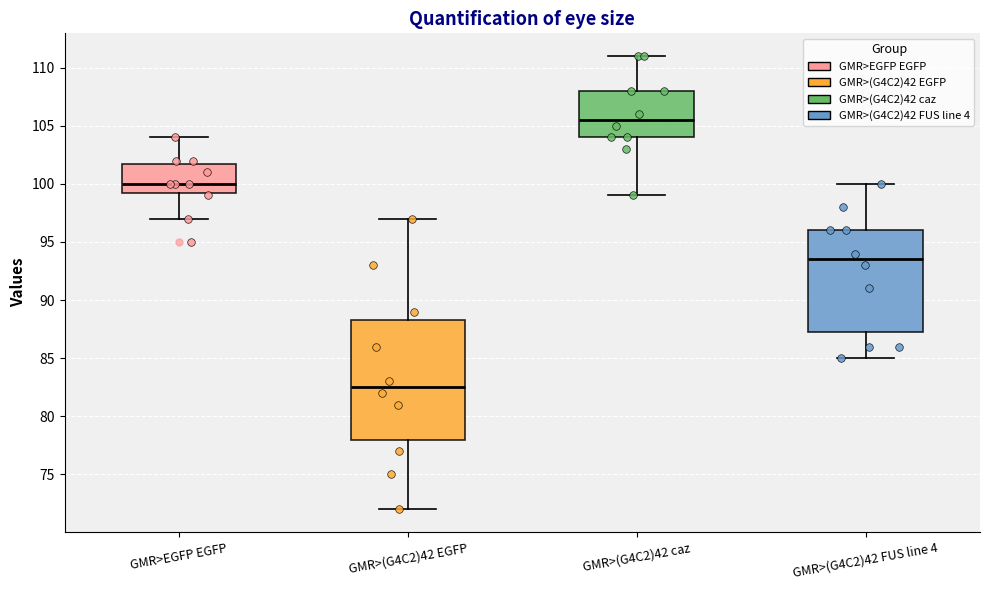

Comparing the boxes themselves (not the whiskers), which one is the tallest?

GMR>(G4C2)42 EGFP